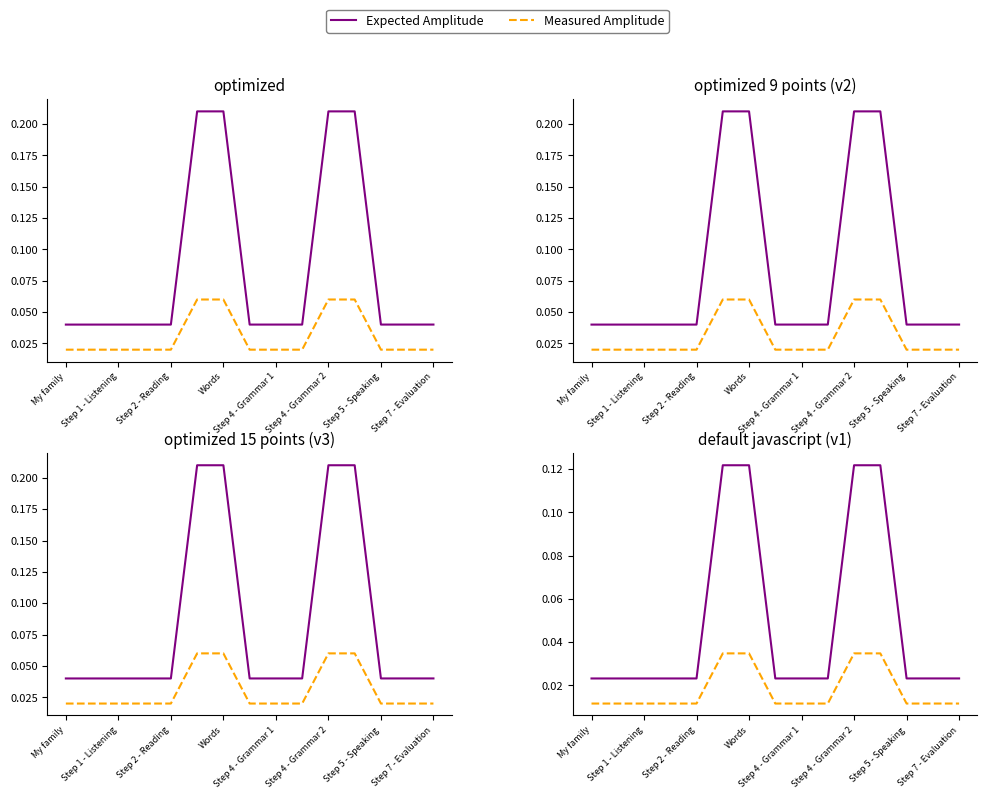

What is the label of the 2nd point from the left?

Step 1 - Listening